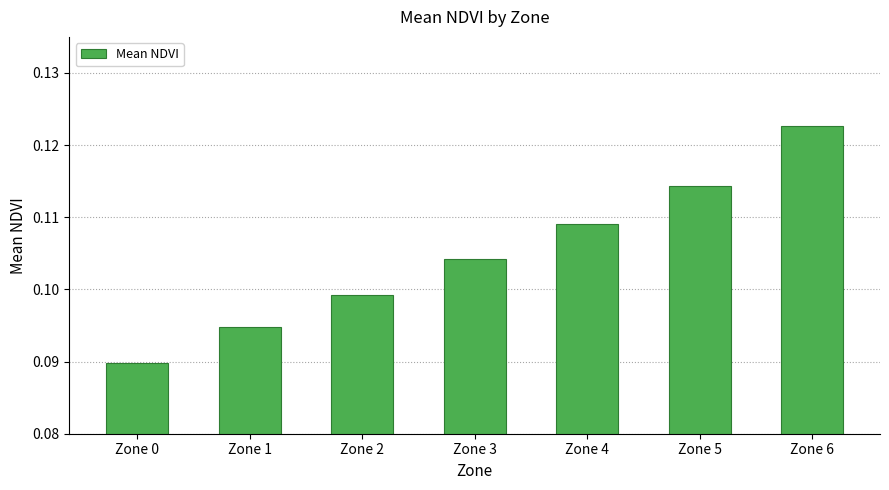

Count the values in the range 0 to 1.

7